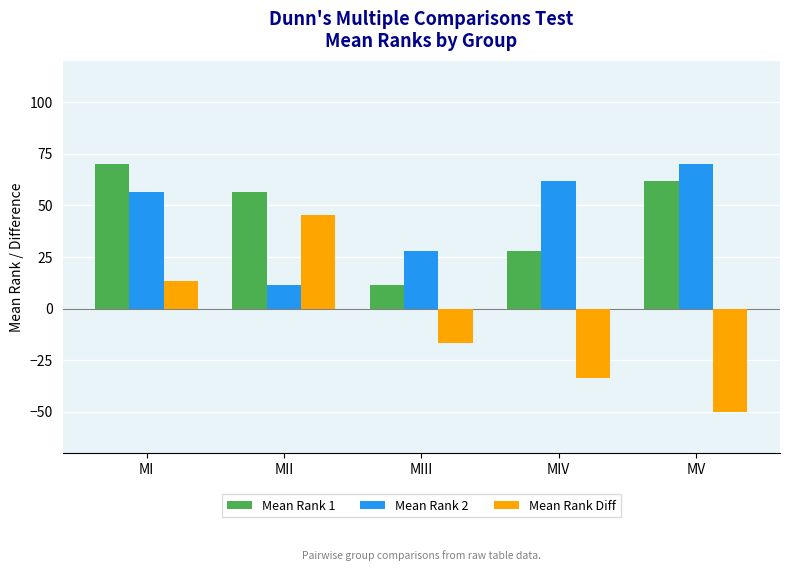

What is the difference between the Mean Rank 2 values at MII and MIII?

16.6